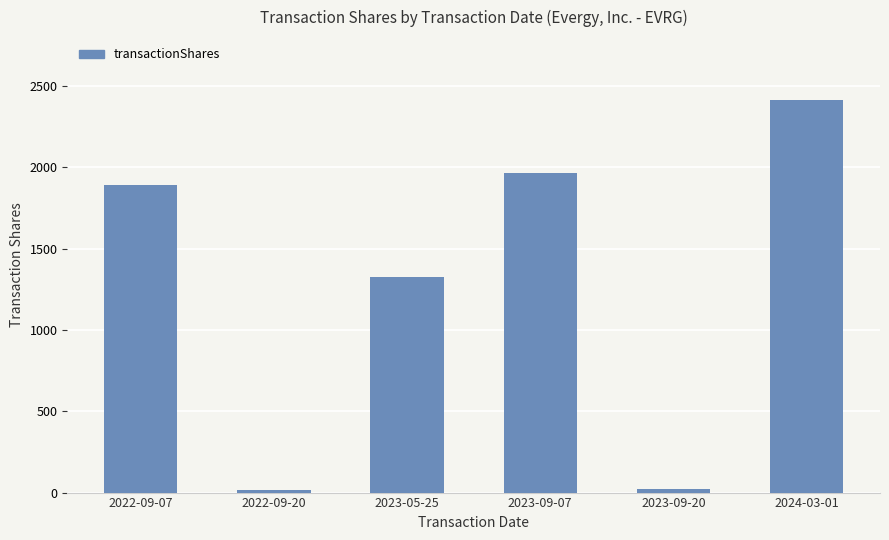

At which label is the value closest to 1216?

2023-05-25